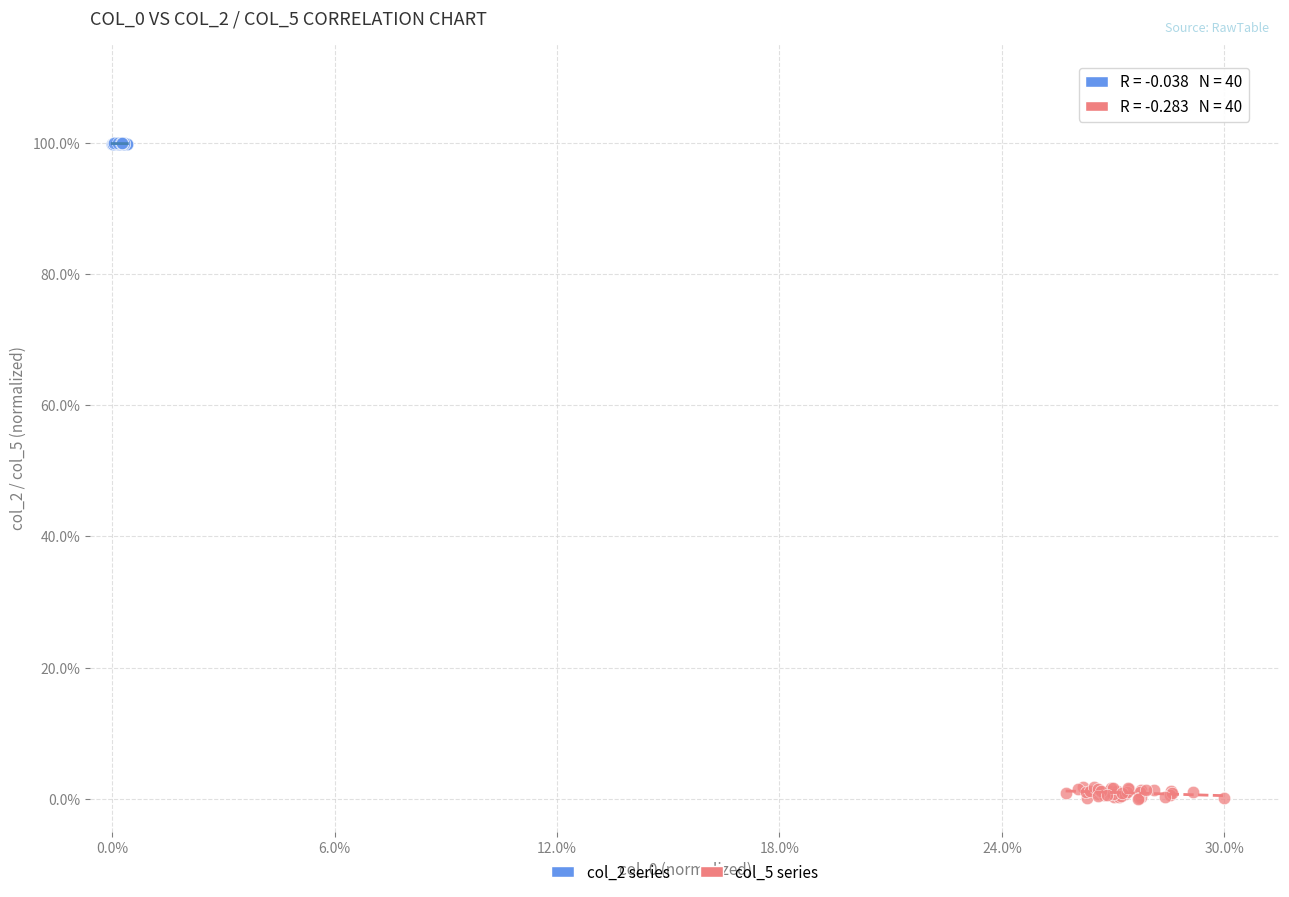

Which series contains the lowest Y value?

col_5 series